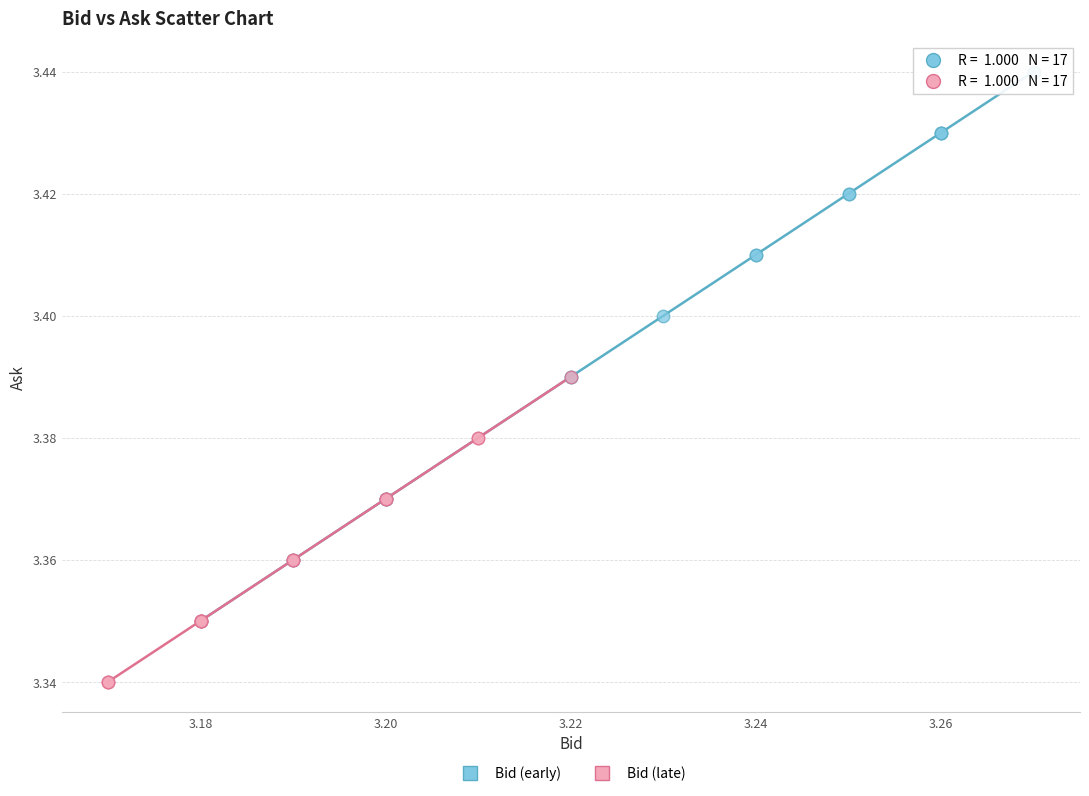

Which series reaches the maximum Y coordinate?

Bid (early)